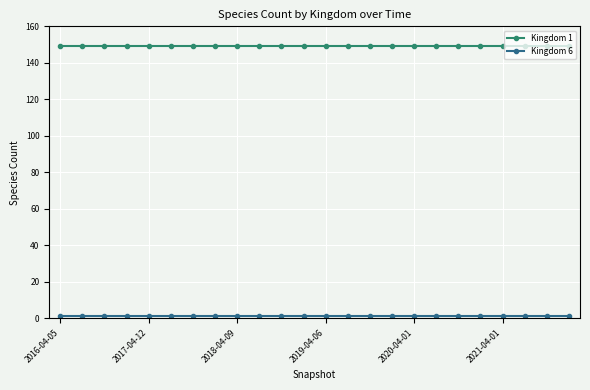

At how many categories does at least one series exceed 64?

24